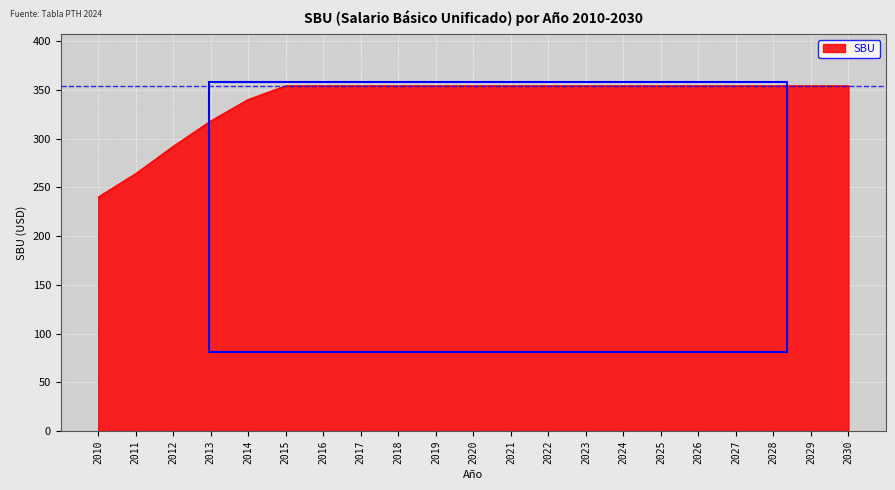

Approximately how many times larger is the value at 2012 compared to 2023?

0.8